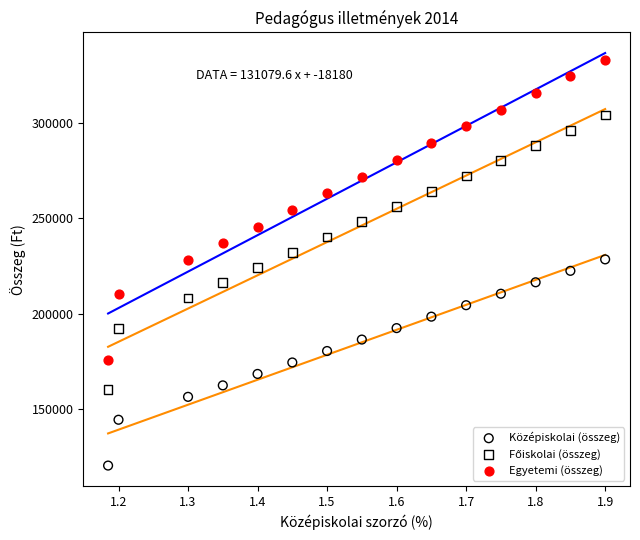

What is the X range (max minus min) for the scatter plot?

0.7